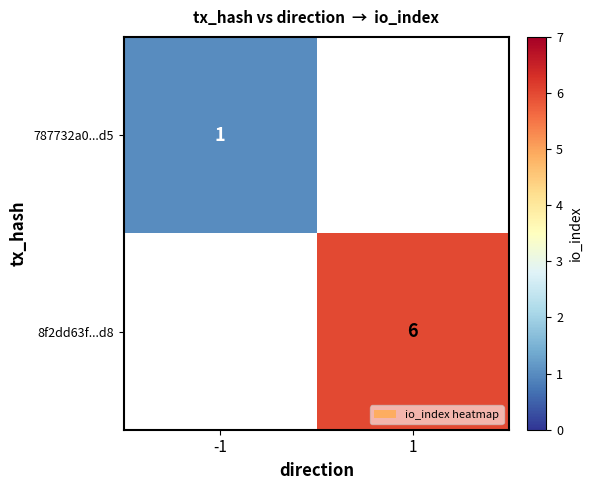

What is the minimum value shown in the chart?

1.0